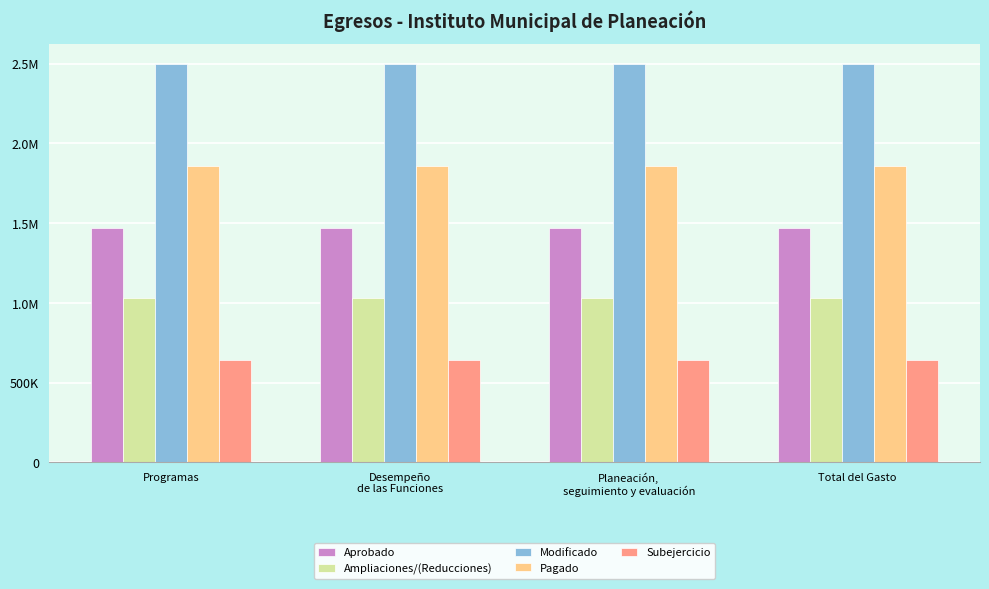

The Pagado series shows 1856345.0 at Planeación,
seguimiento y evaluación. True or false?

True